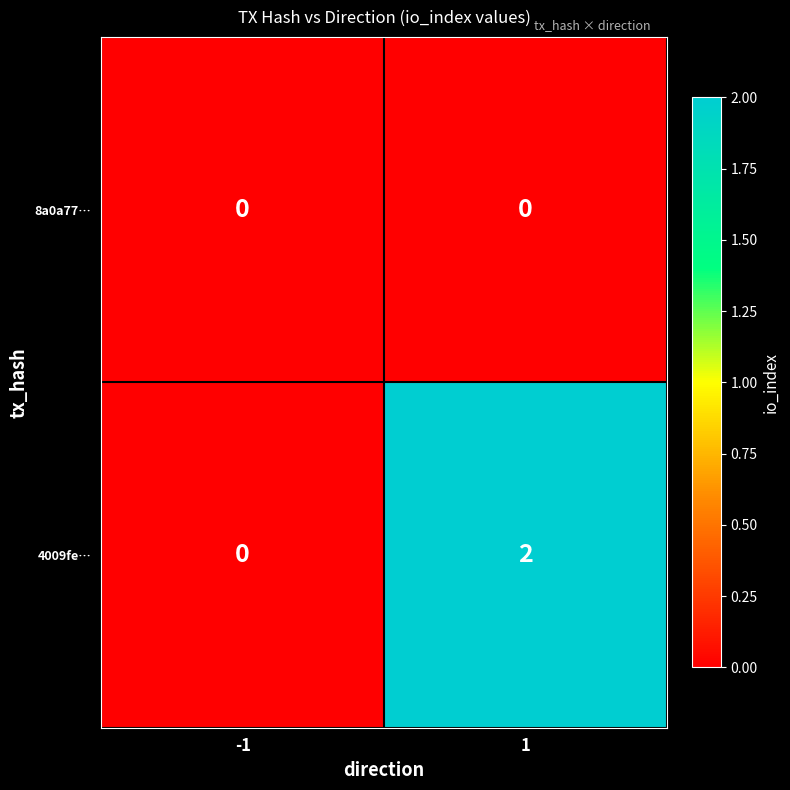

Reading right to left, what are all the values shown in this chart?

8a0a77…: 0	0
4009fe…: 2	0